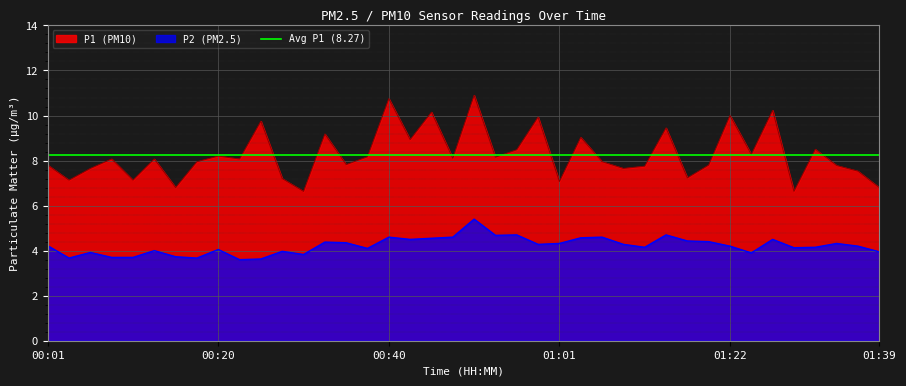

The P2 series shows 2.6 at 01:27. True or false?

False